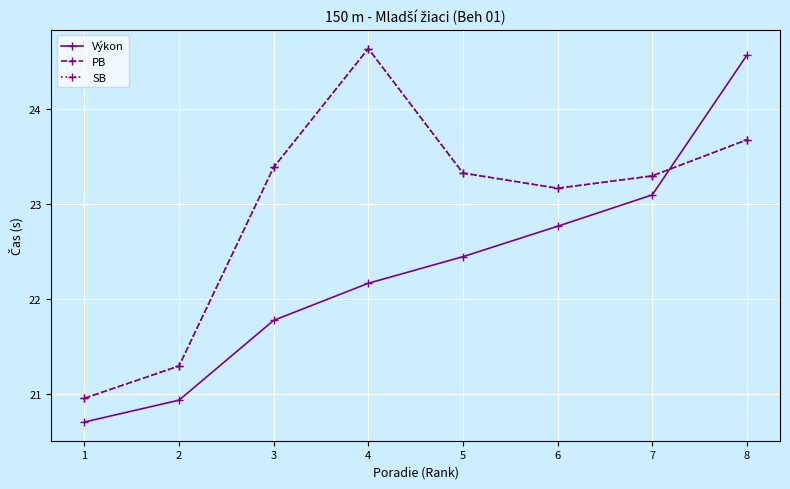

Does the chart have visible grid lines?

Yes